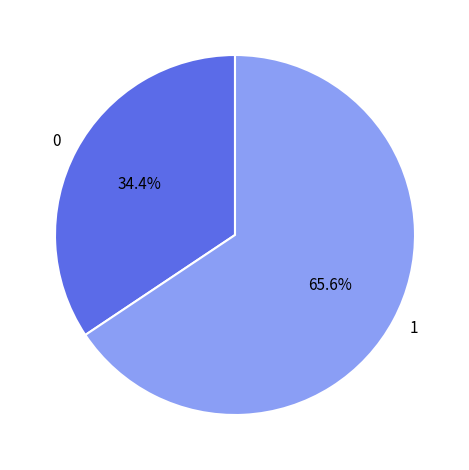

Approximately how many times larger is the value at 1 compared to 0?

1.9